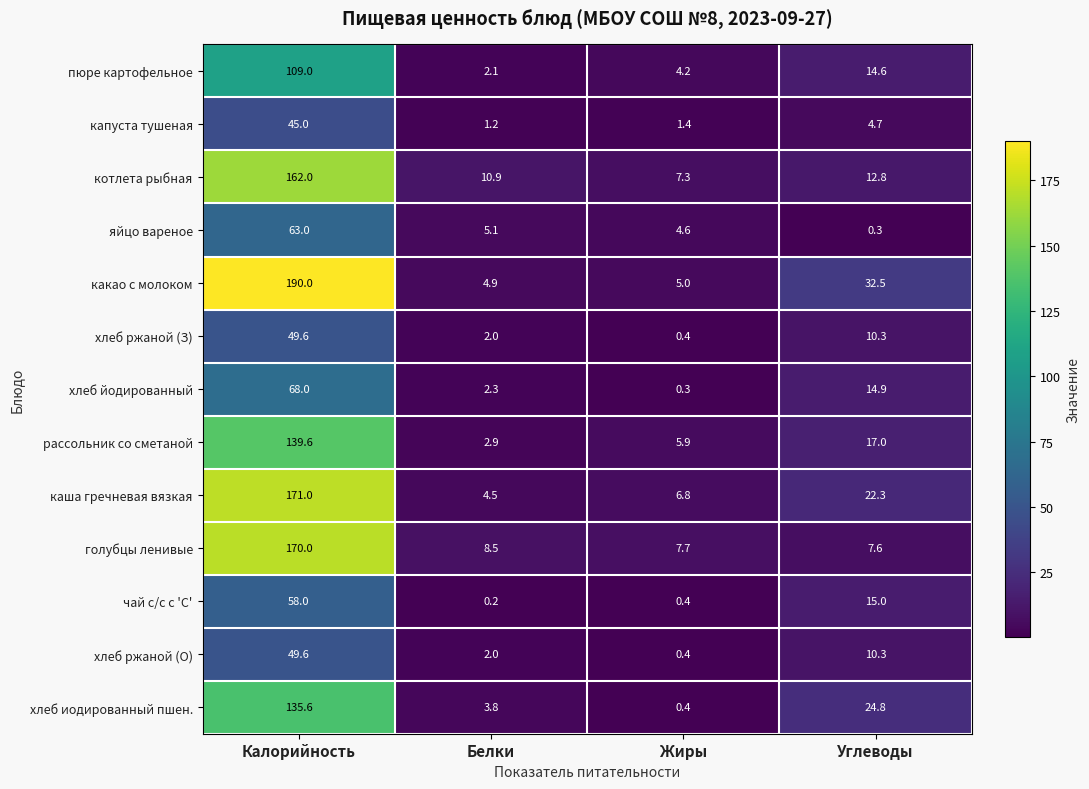

How many data points does each series have?

4